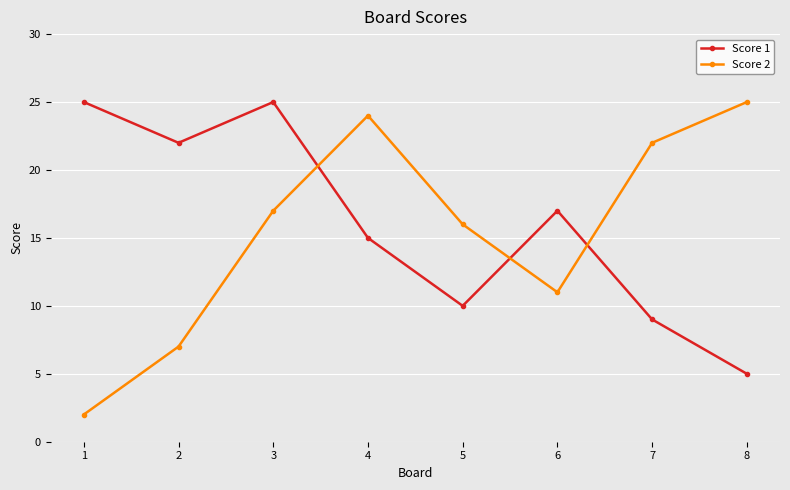

The Score 2 series shows 7 at 2. True or false?

True